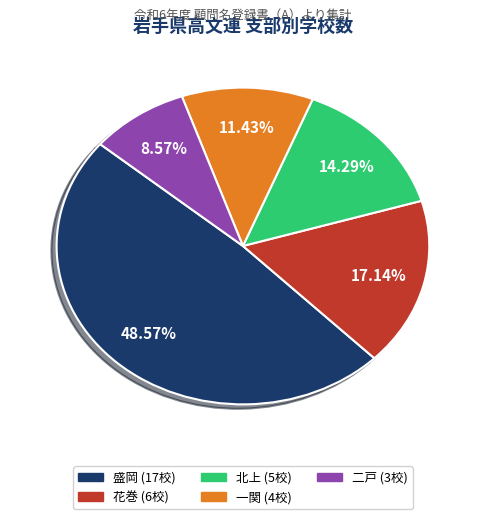

True or false: 花巻 accounts for 17% of the total.

True